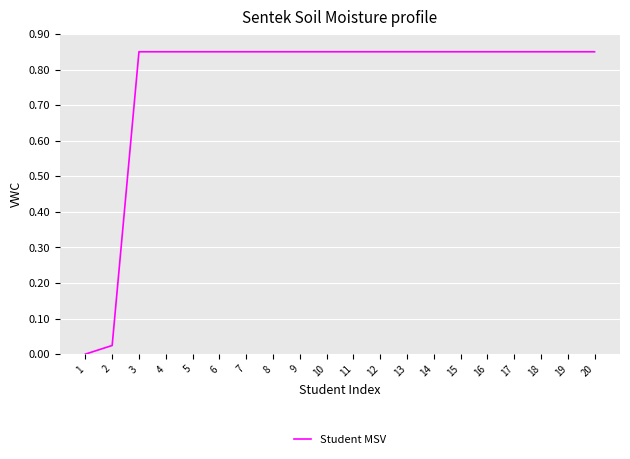

Does the chart have visible grid lines?

Yes